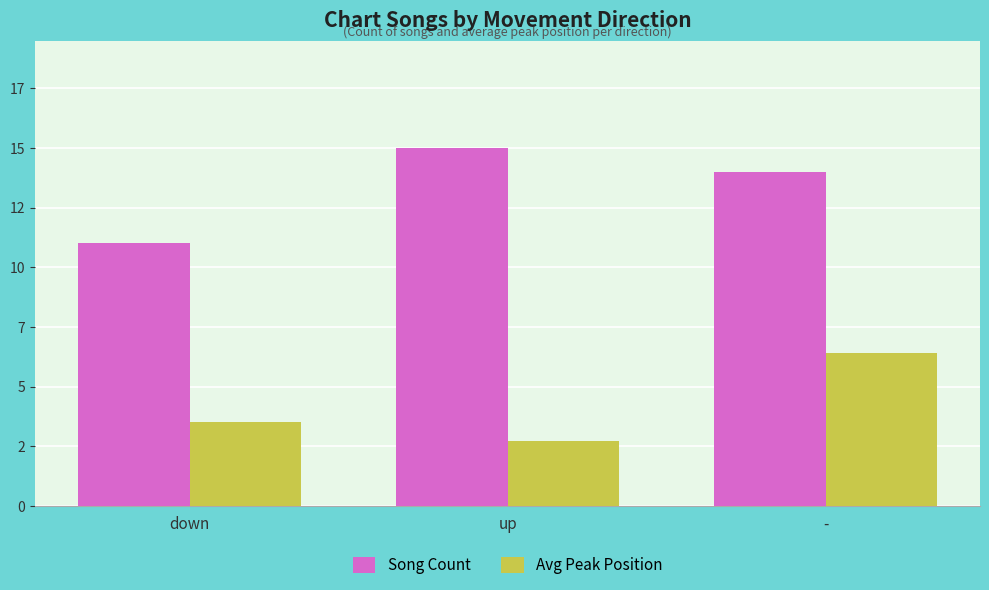

Where is Avg Peak Position nearest to the value 4?

down